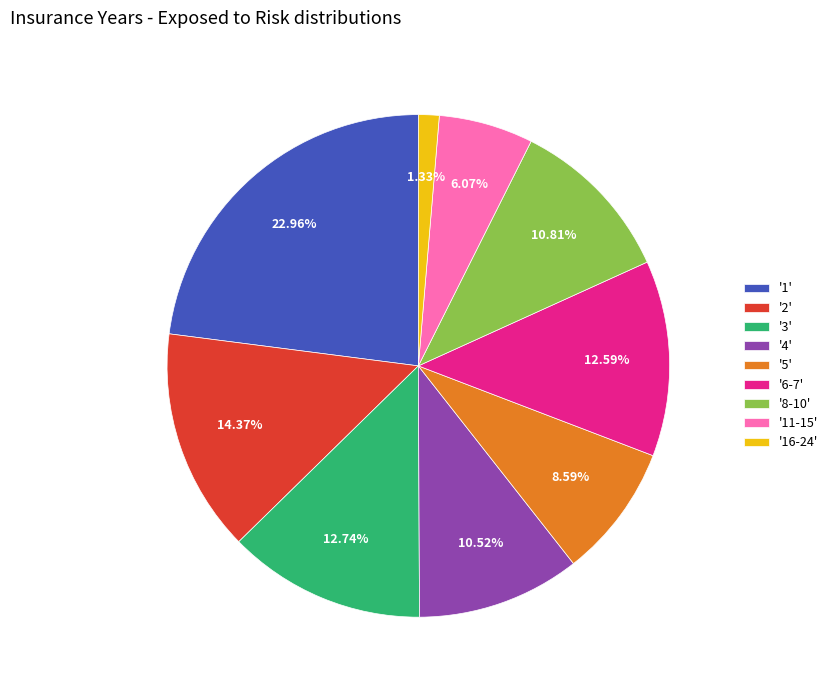

To the nearest percent, what is the difference between the largest and smallest slice percentages?

22%